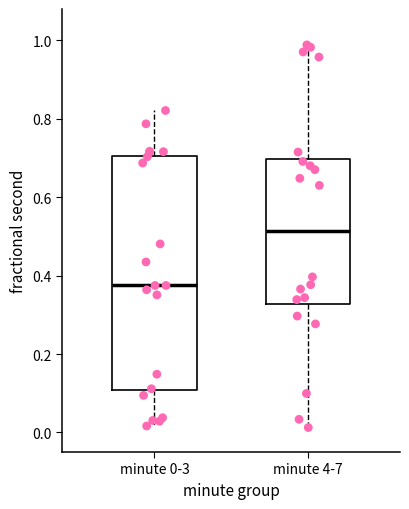

Reading left to right, transcribe this box plot: for each box, give where its median line is, the range the box spans, and where its two whiskers end, as read against the y-axis. The values are not printed on the chart, so give them approximately, as read against the axis.

minute 0-3: median 0.38, box 0.10 to 0.70, whiskers 0.02 to 0.82
minute 4-7: median 0.52, box 0.32 to 0.70, whiskers 0.02 to 0.98